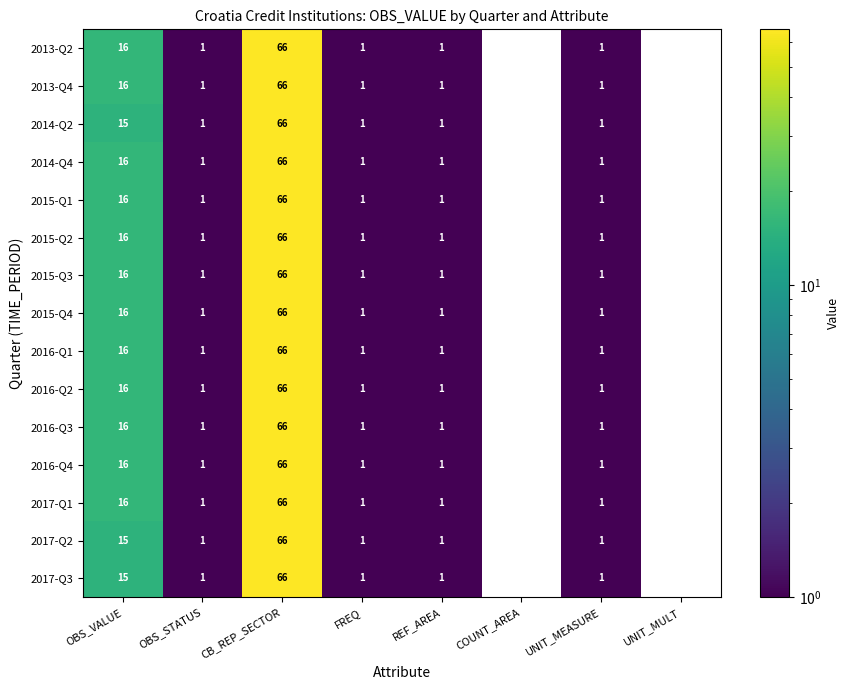

How many positive values does the 2015-Q4 series have?

6